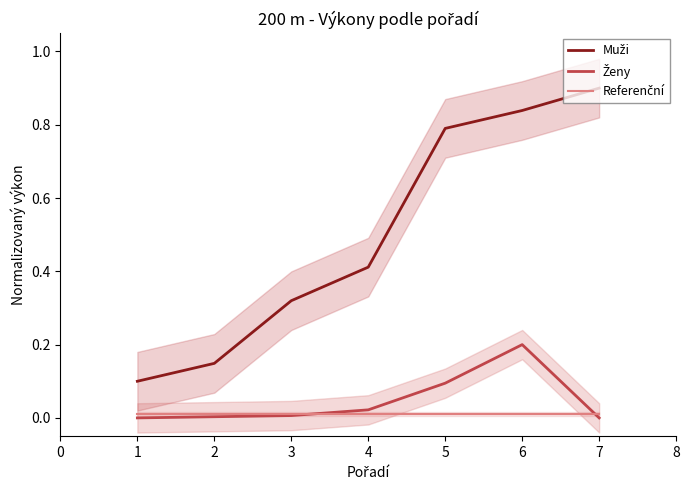

How many lines are shown in the chart?

3